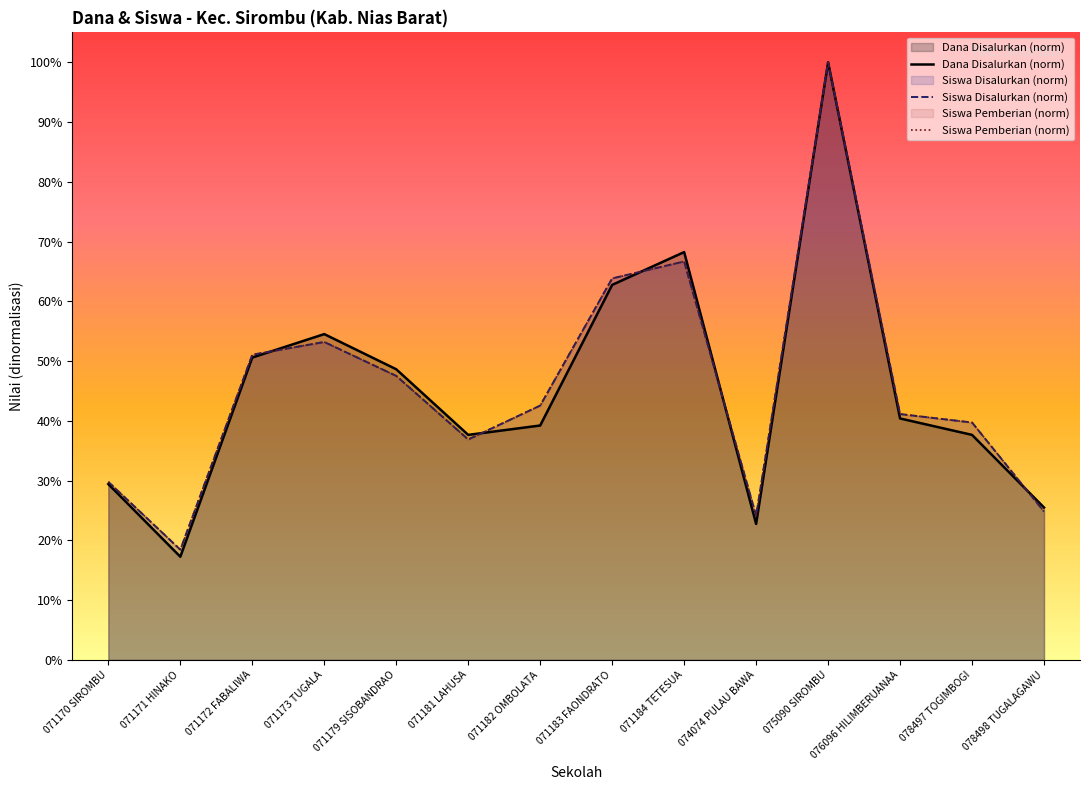

Reading left to right, what are all the values shown in this chart?

Dana Disalurkan: 29.4	17.3	50.6	54.5	48.6	37.6	39.2	62.7	68.2	22.7	100.0	40.4	37.6	25.5
Siswa Disalurkan: 29.8	18.4	51.1	53.2	47.5	36.9	42.6	63.8	66.7	24.1	100.0	41.1	39.7	24.8
Siswa Pemberian: 29.8	18.4	51.1	53.2	47.5	36.9	42.6	63.8	66.7	24.1	100.0	41.1	39.7	24.8